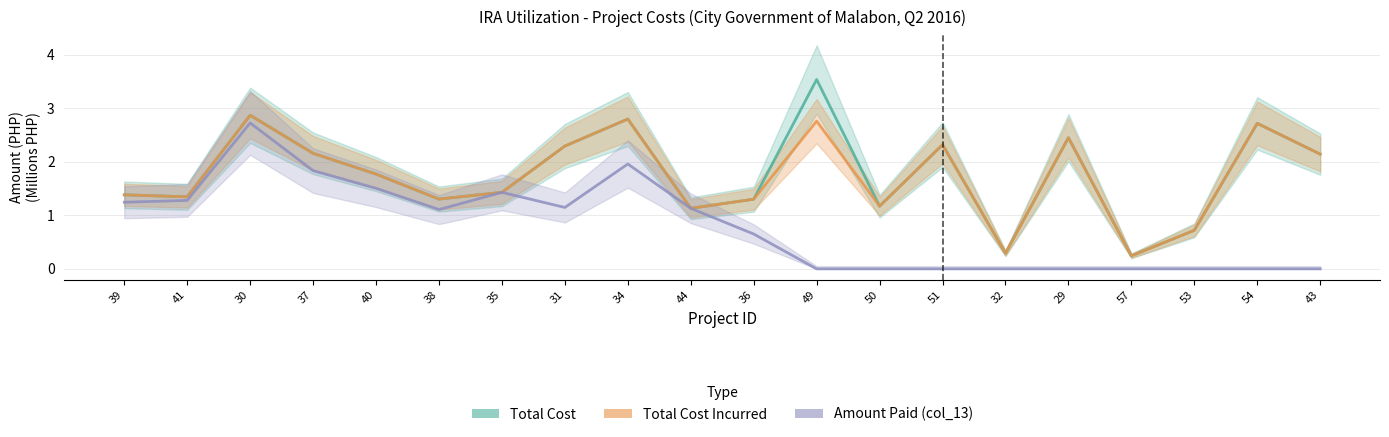

Where does the Total Cost series first go above 1?

39